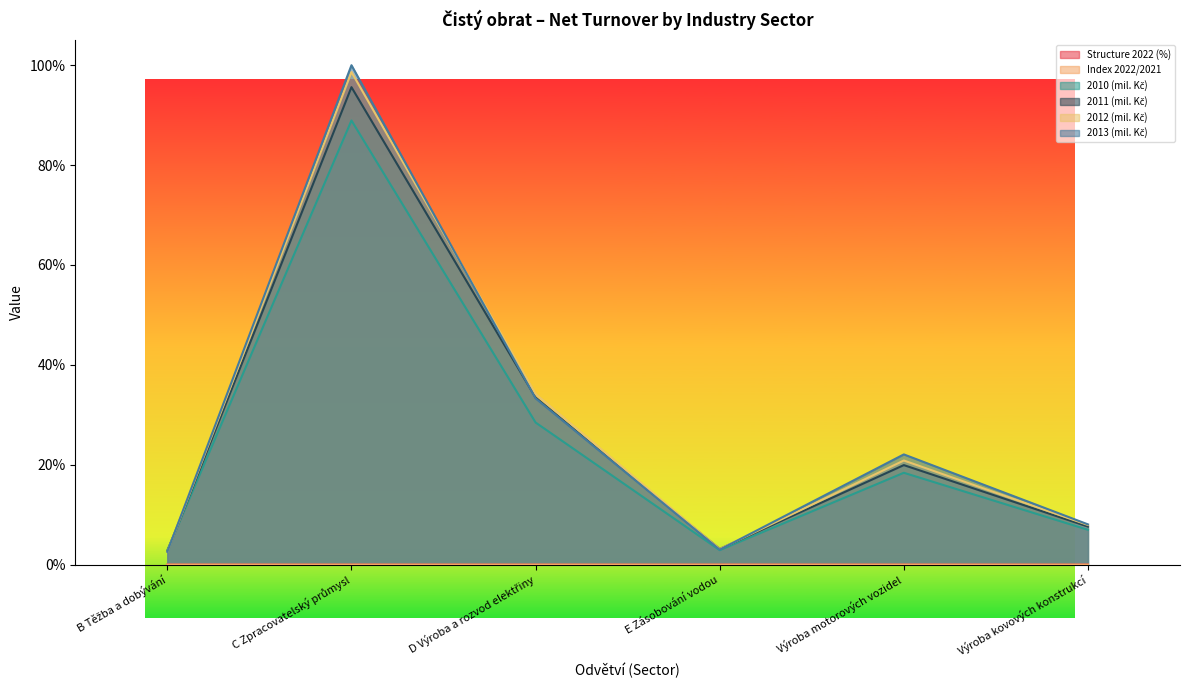

In 2011 (mil. Kč), how many points are higher than both neighbors (excluding endpoints)?

2